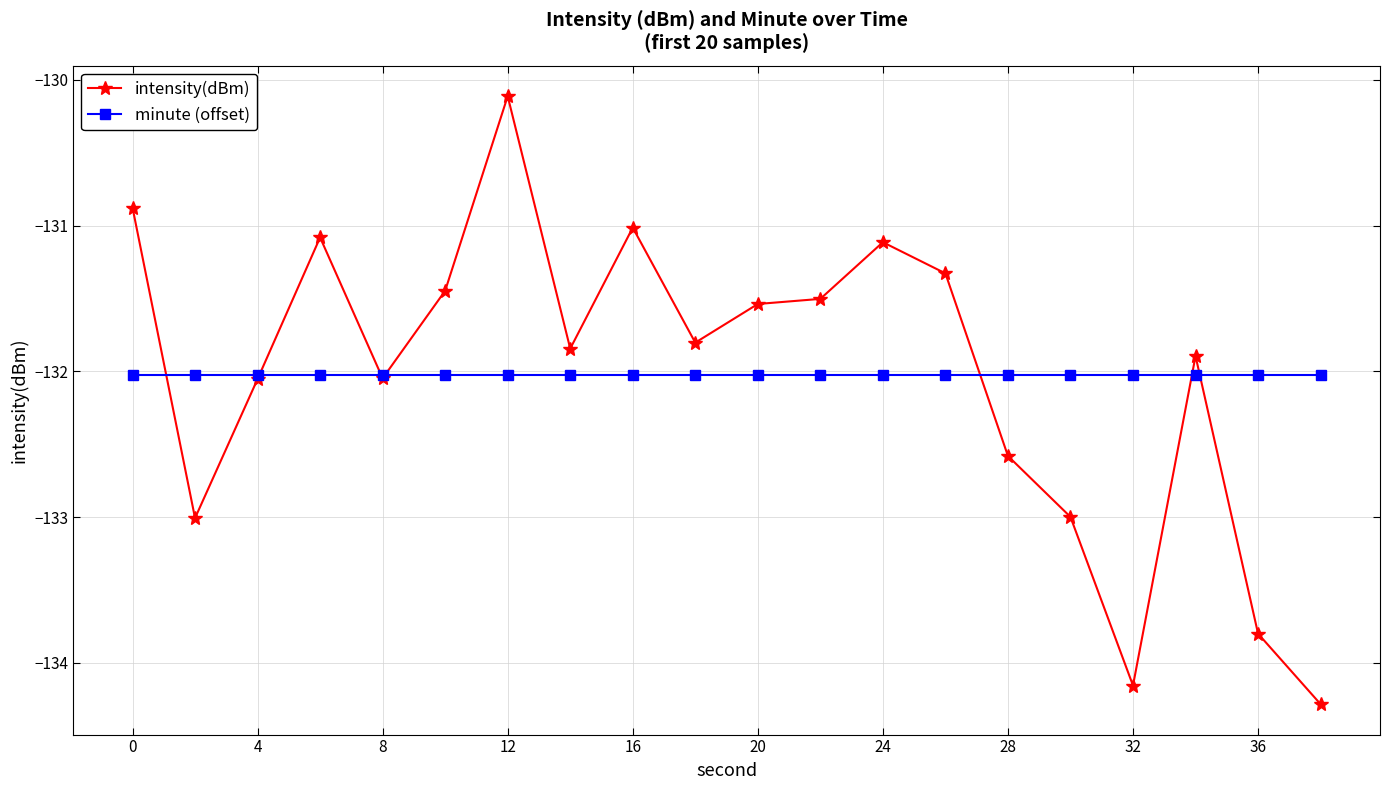

What is the value of the intensity(dBm) point at the 1st from the left?

-130.9